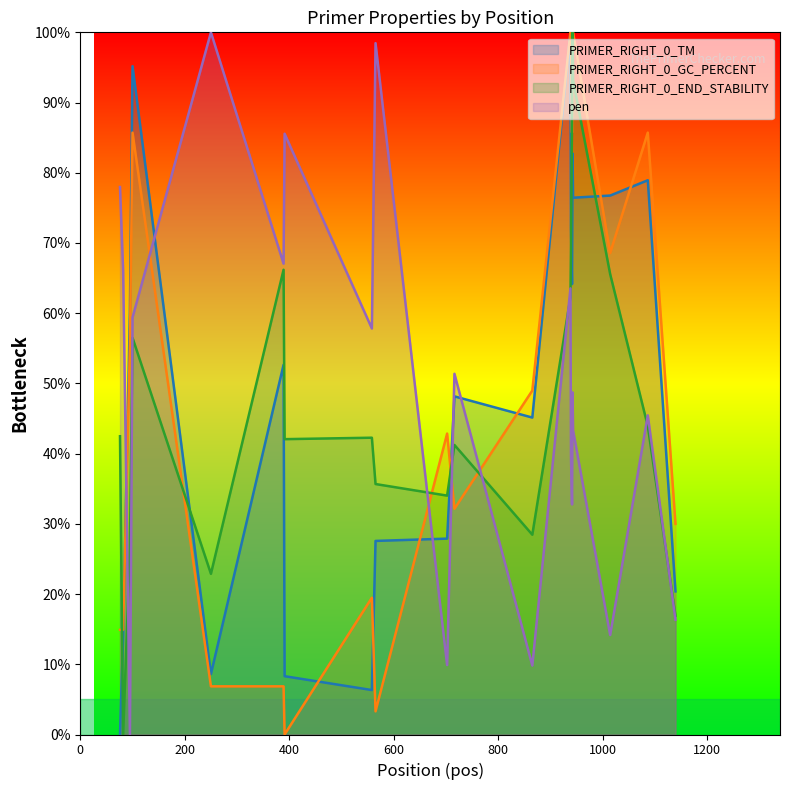

What is the value of the PRIMER_RIGHT_0_GC_PERCENT point at the 9th from the left?

3.3